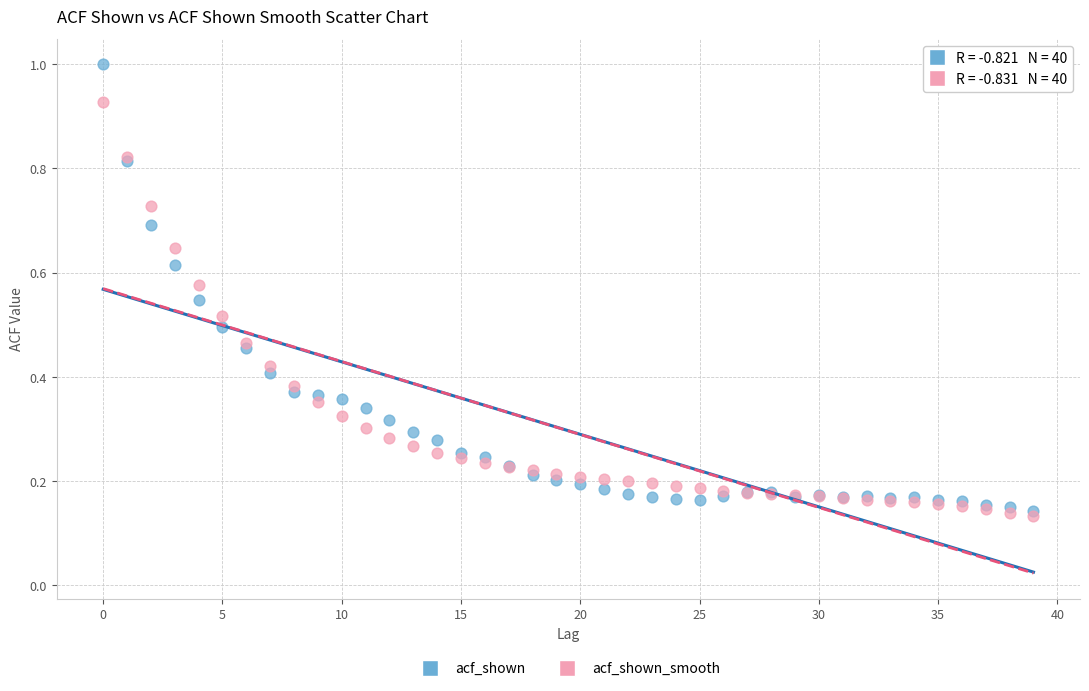

What are all the series names shown in the legend?

acf_shown, acf_shown_smooth